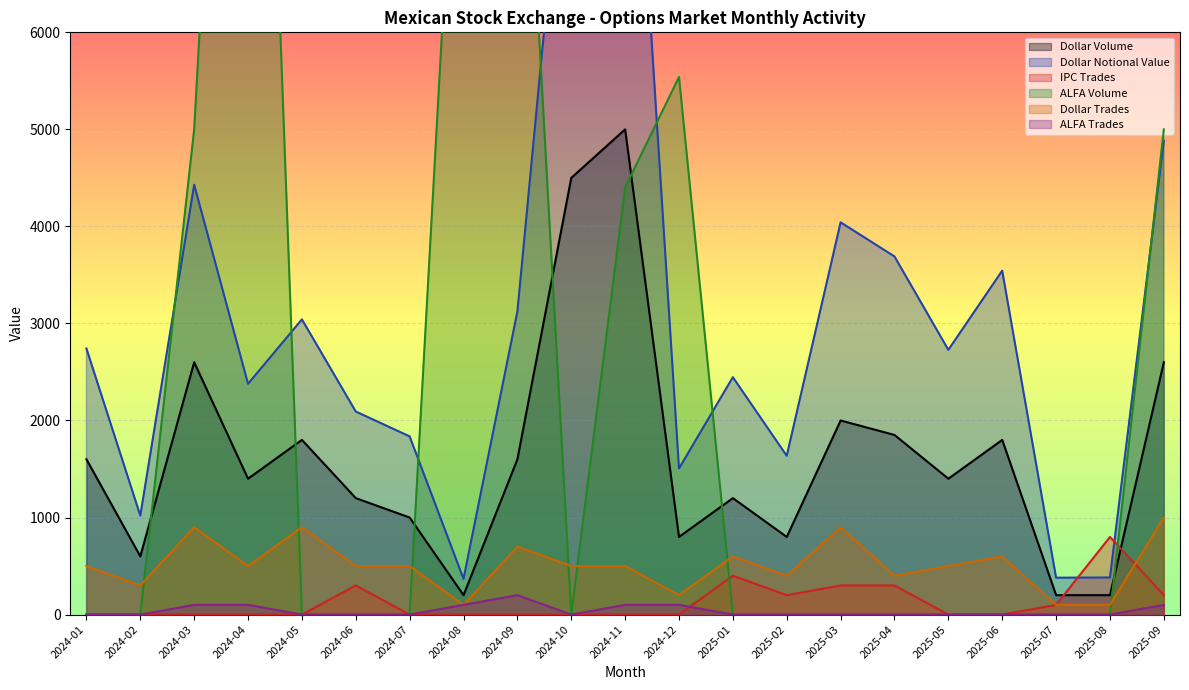

True or false: Dollar Volume and ALFA Trades cross at least once.

False